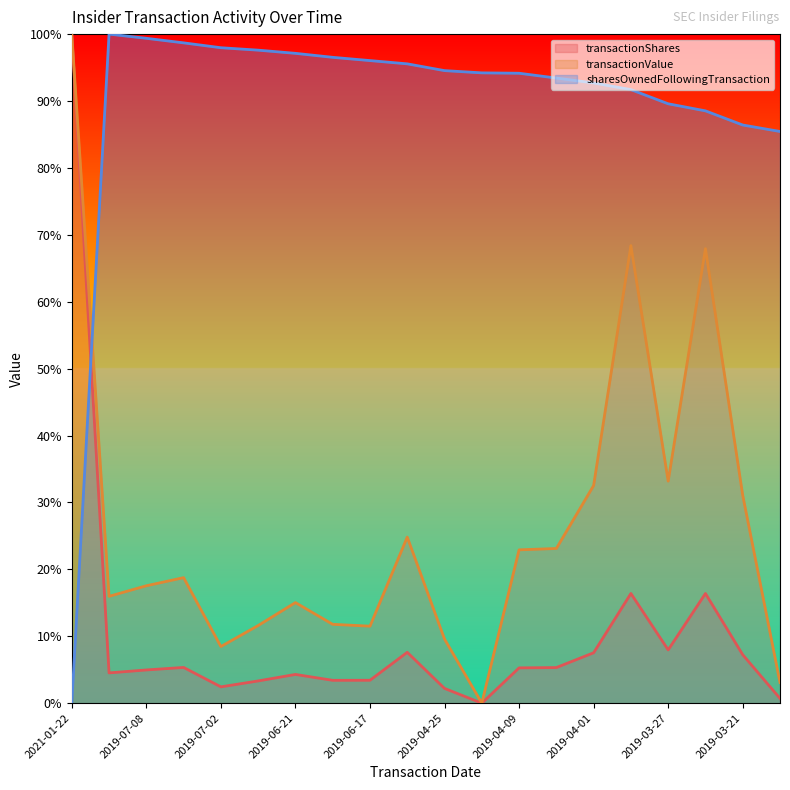

Reading left to right, list all the values displayed in this chart.

transactionShares: 100.0	4.5	5.0	5.3	2.4	3.3	4.3	3.4	3.4	7.6	2.2	0.0	5.3	5.3	7.5	16.4	8.0	16.4	7.2	0.7
transactionValue: 100.0	16.0	17.5	18.8	8.5	11.6	15.0	11.8	11.5	24.8	9.6	0.0	22.9	23.1	32.5	68.4	33.2	67.9	31.1	3.1
sharesOwnedFollowingTransaction: 0.0	100.0	99.4	98.7	98.0	97.6	97.1	96.5	96.0	95.6	94.5	94.2	94.2	93.4	92.7	91.7	89.6	88.5	86.4	85.4